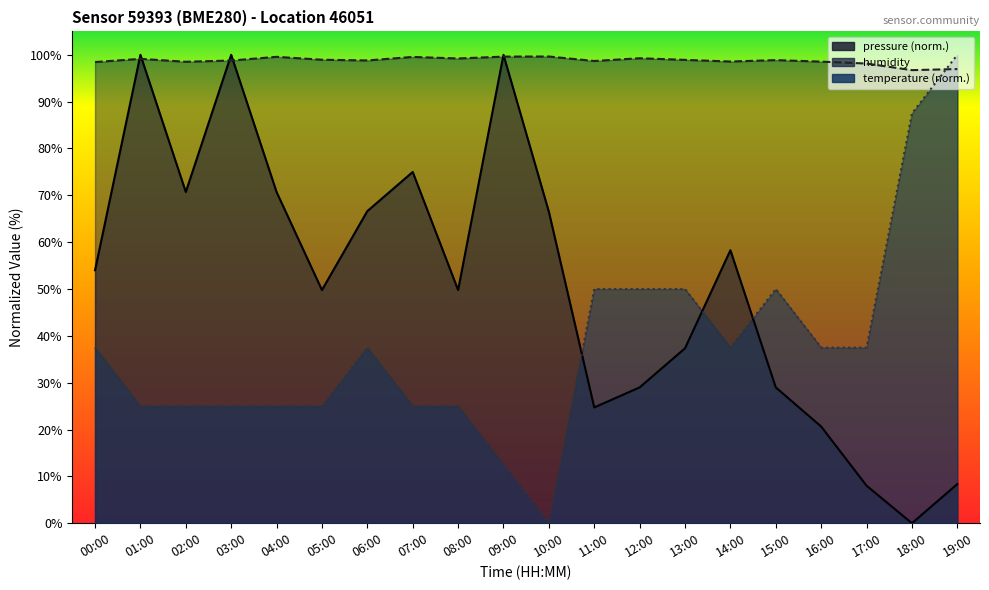

At which category does the chart reach its minimum across all series?

18:00